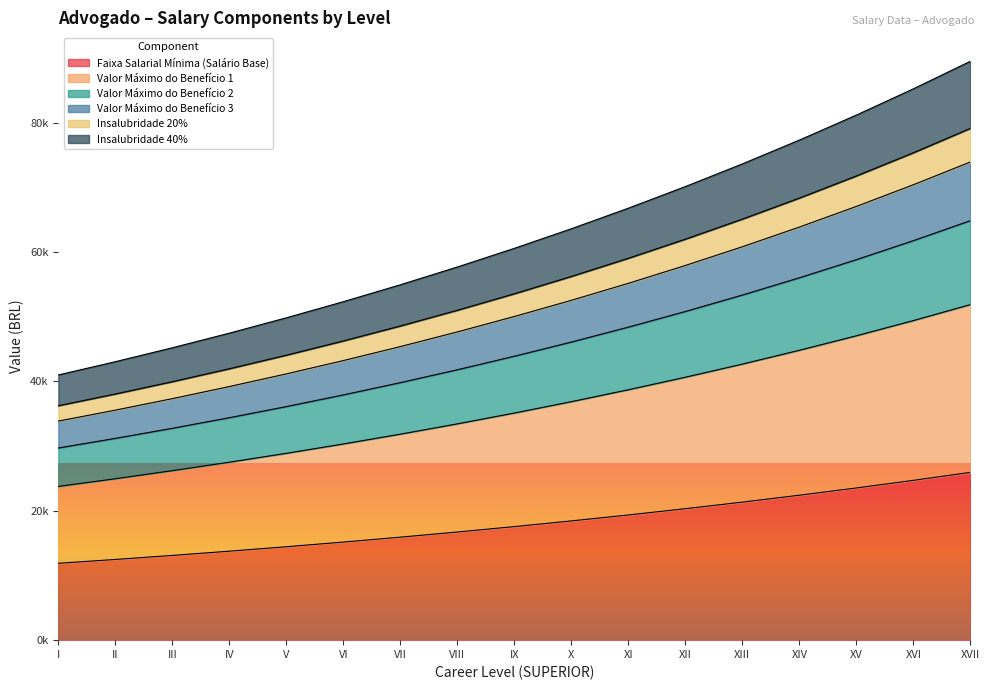

At which category is the sum across all series the highest?

XVII